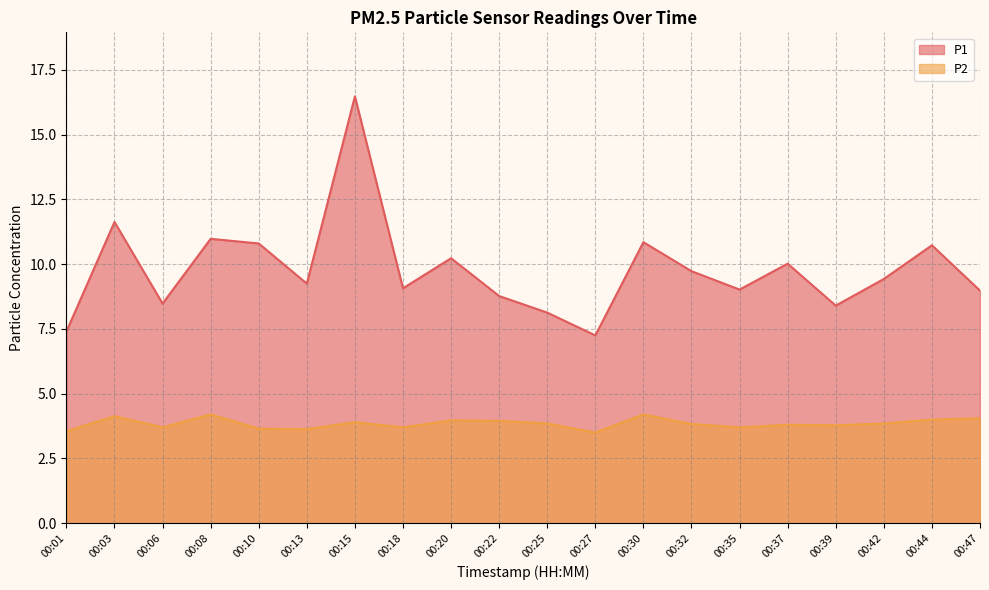

What are all the series names shown in the legend?

P1, P2